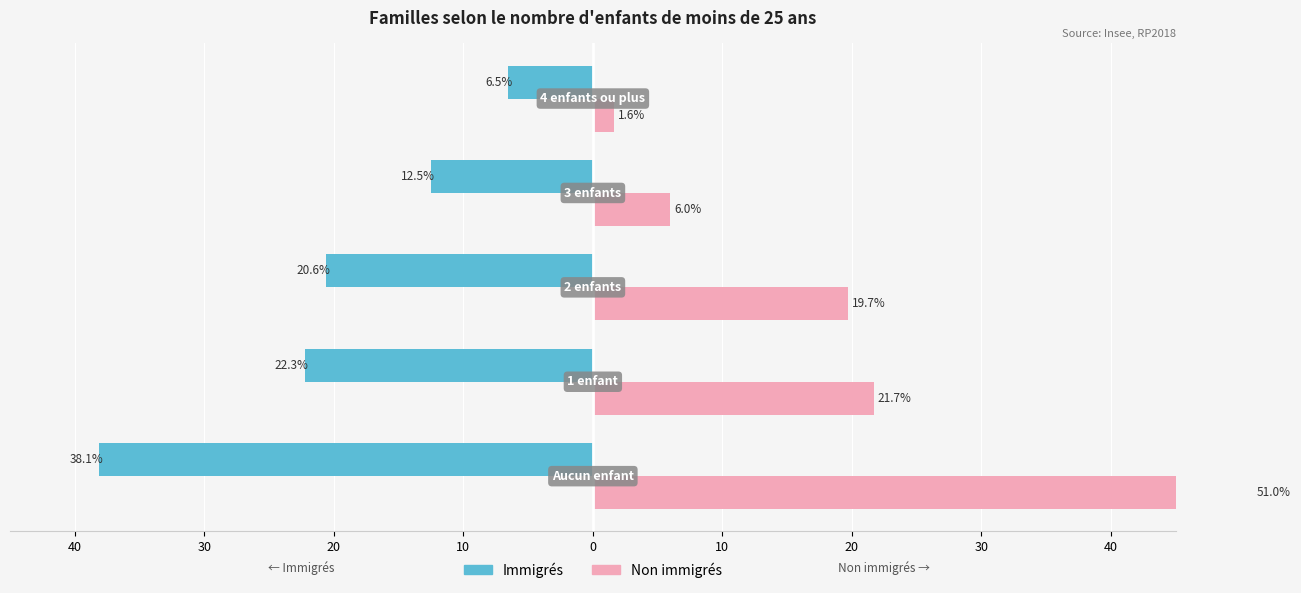

The Immigrés series shows -21.7 at 40. True or false?

False